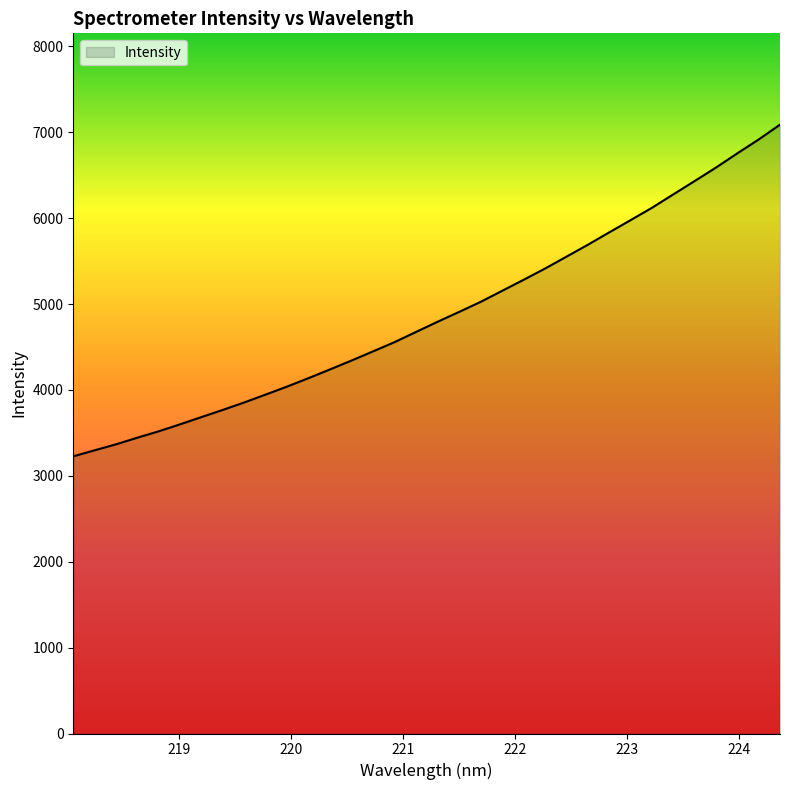

What is the maximum value shown in the chart?

7088.6